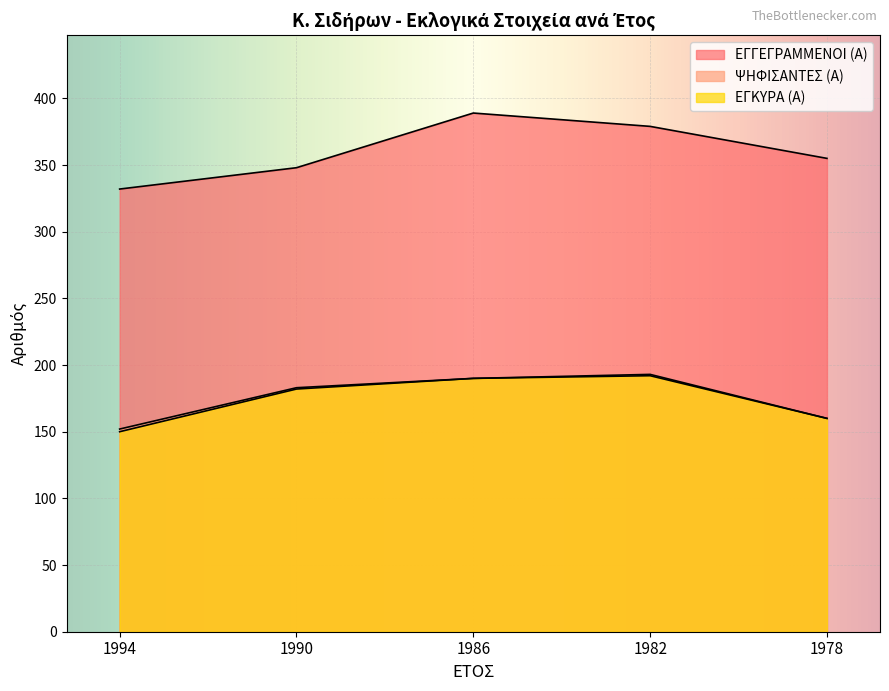

What is the smallest value displayed?

150